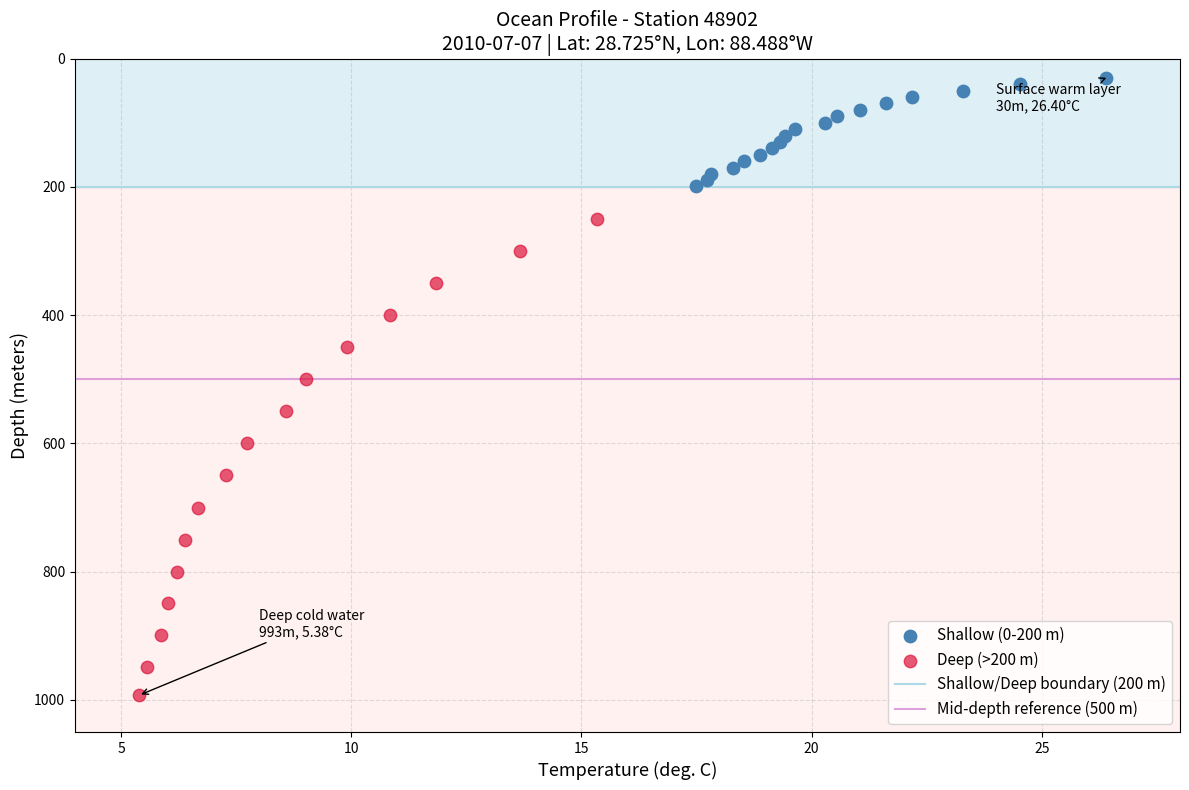

Which series has the largest Y range (max minus min)?

Deep (>200 m)